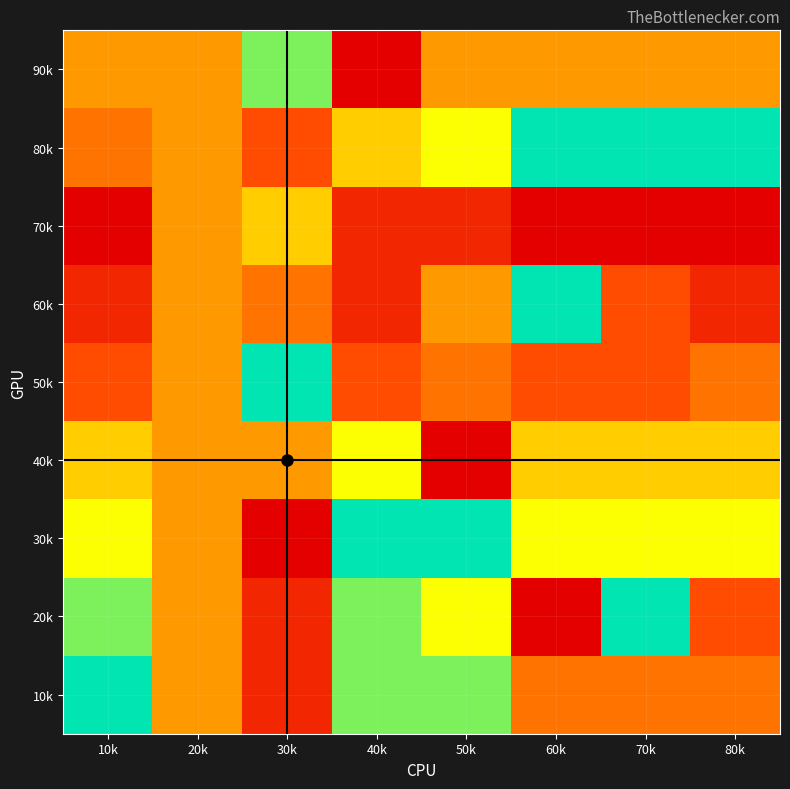

How many categories are shown in the chart?

8